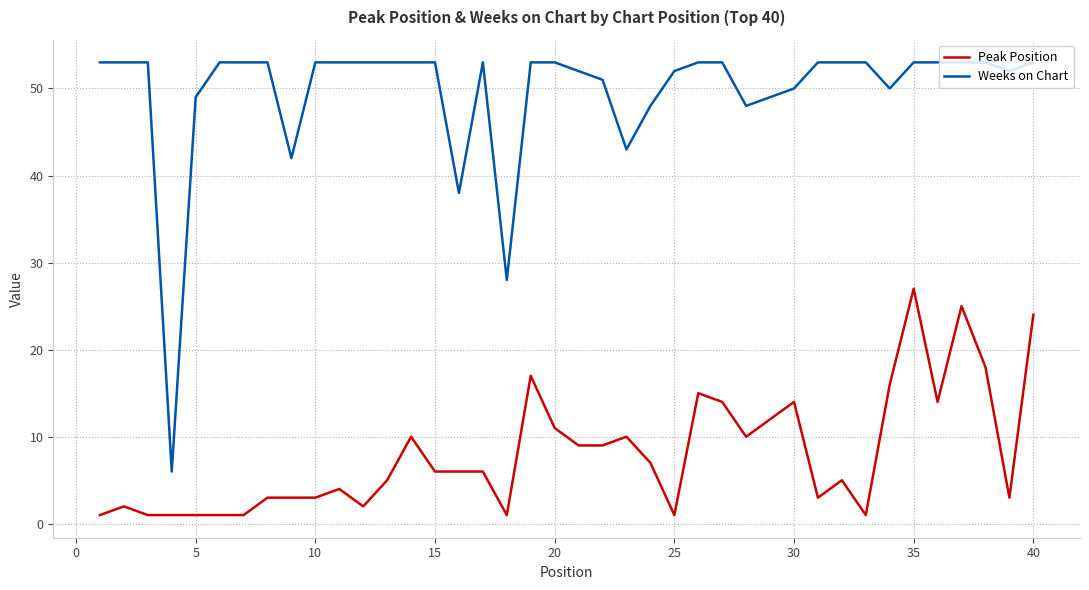

What is the greatest value displayed?

53